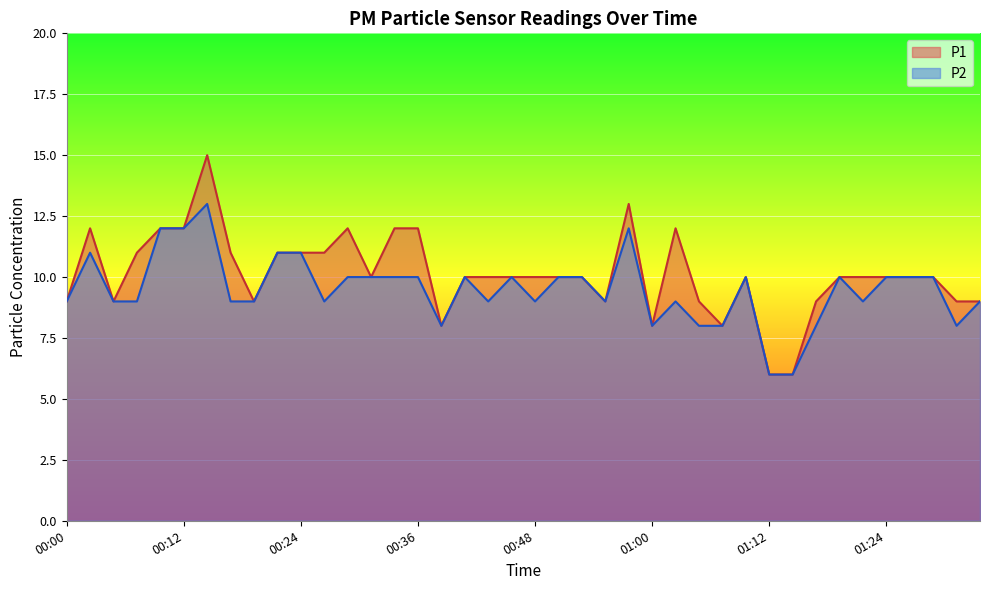

What is the value of the P2 point at the 22nd from the left?

10